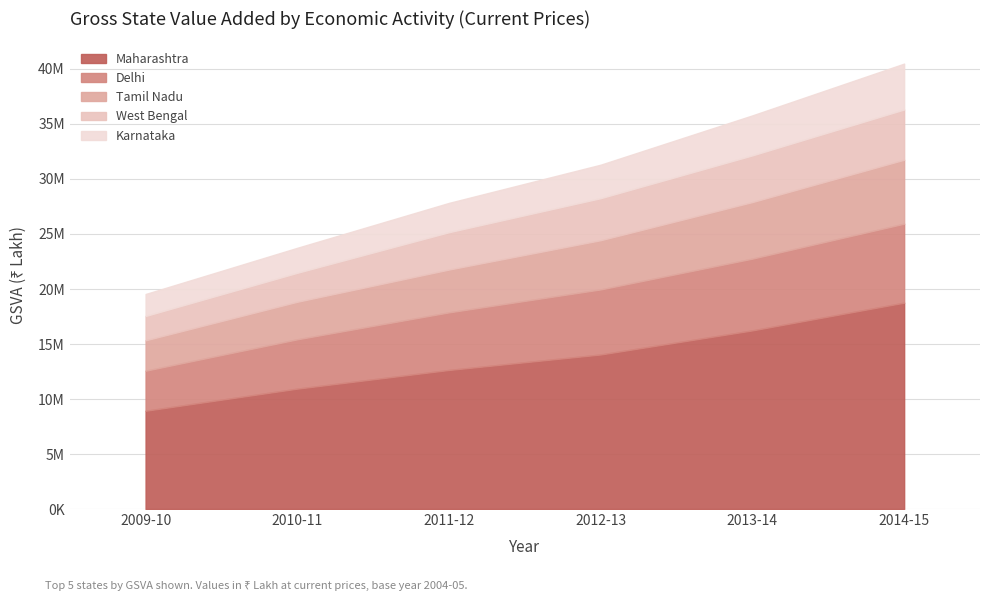

True or false: West Bengal and Maharashtra intersect in this chart.

False